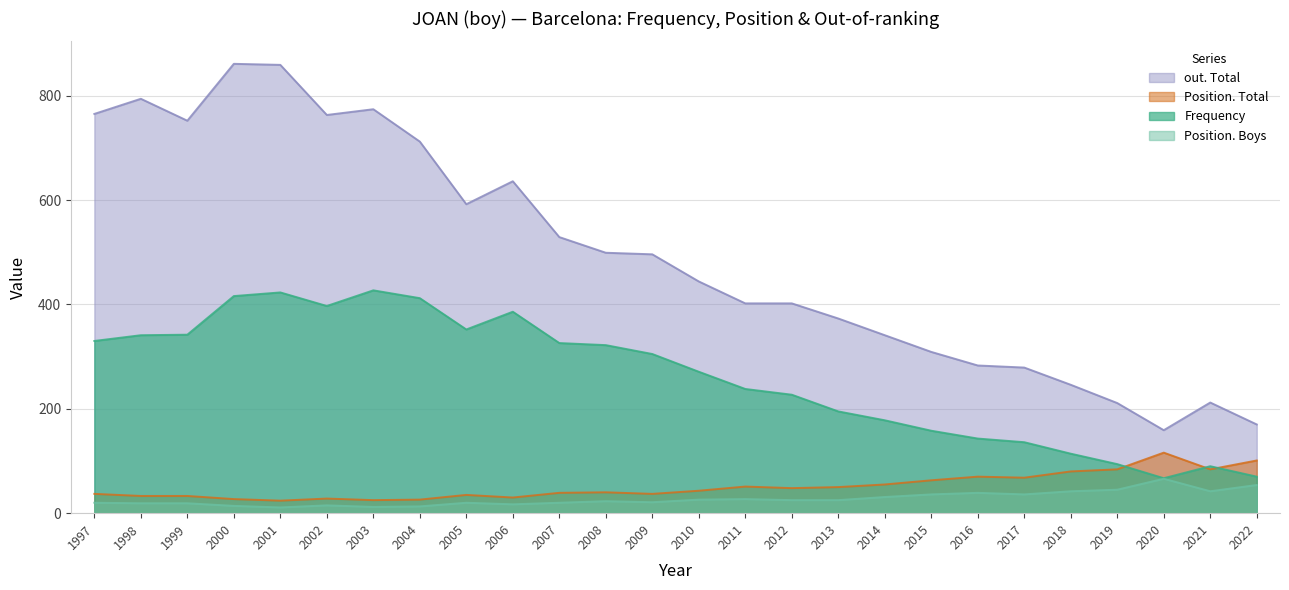

Between which two adjacent categories do Position. Total and Frequency first intersect?

2019 and 2020